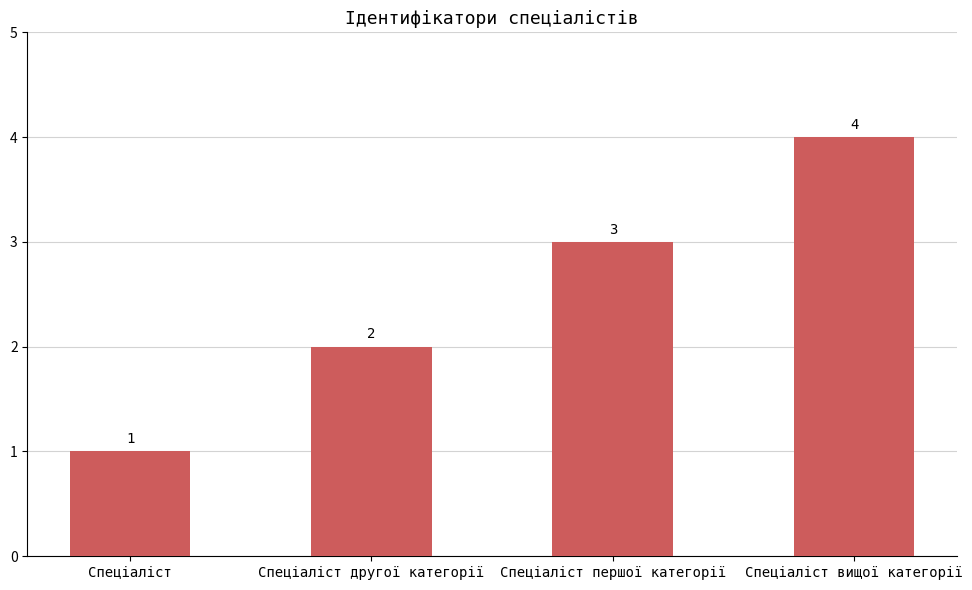

Which label corresponds to the largest value in the chart?

Спеціаліст вищої категорії